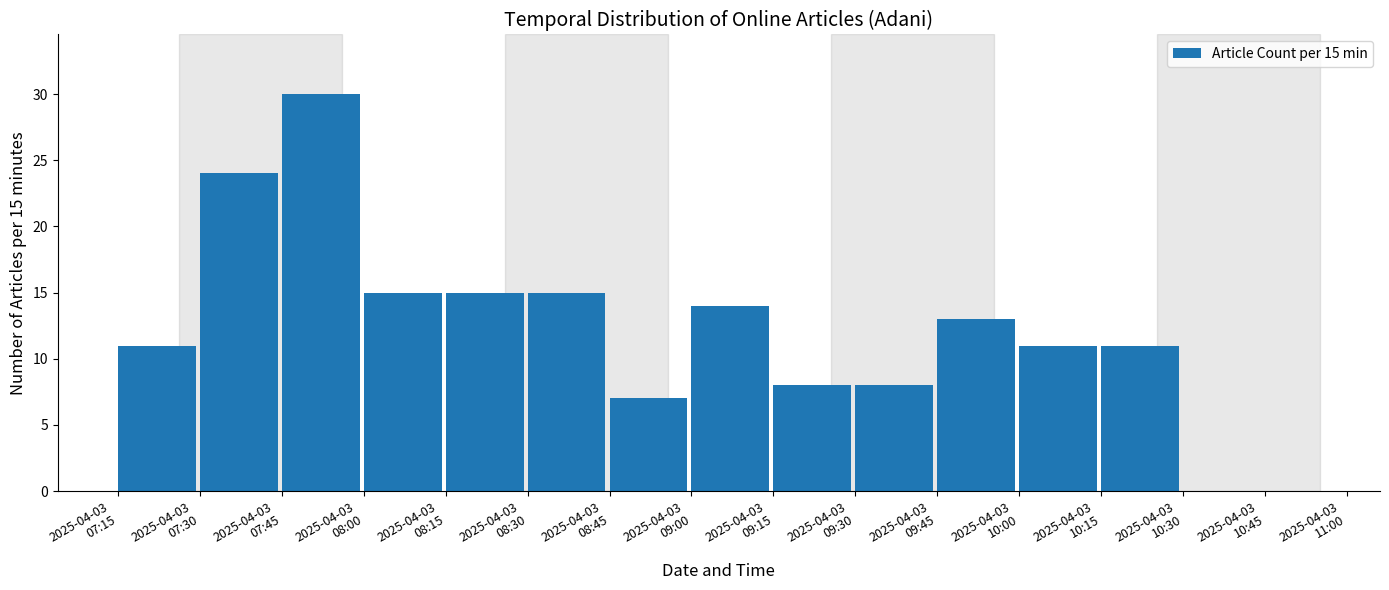

At which category does the chart reach its peak across all series?

2025-04-03
07:45